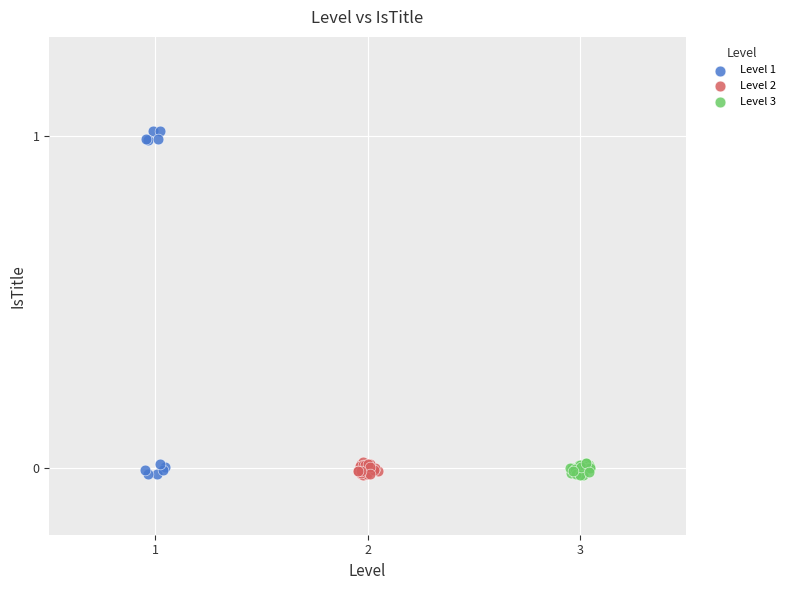

Which series has the widest spread of Y values?

Level 1